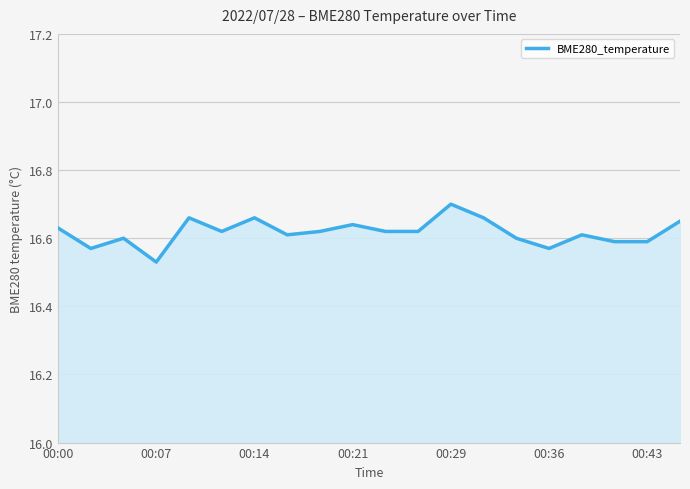

What is the sum of all values?

332.4